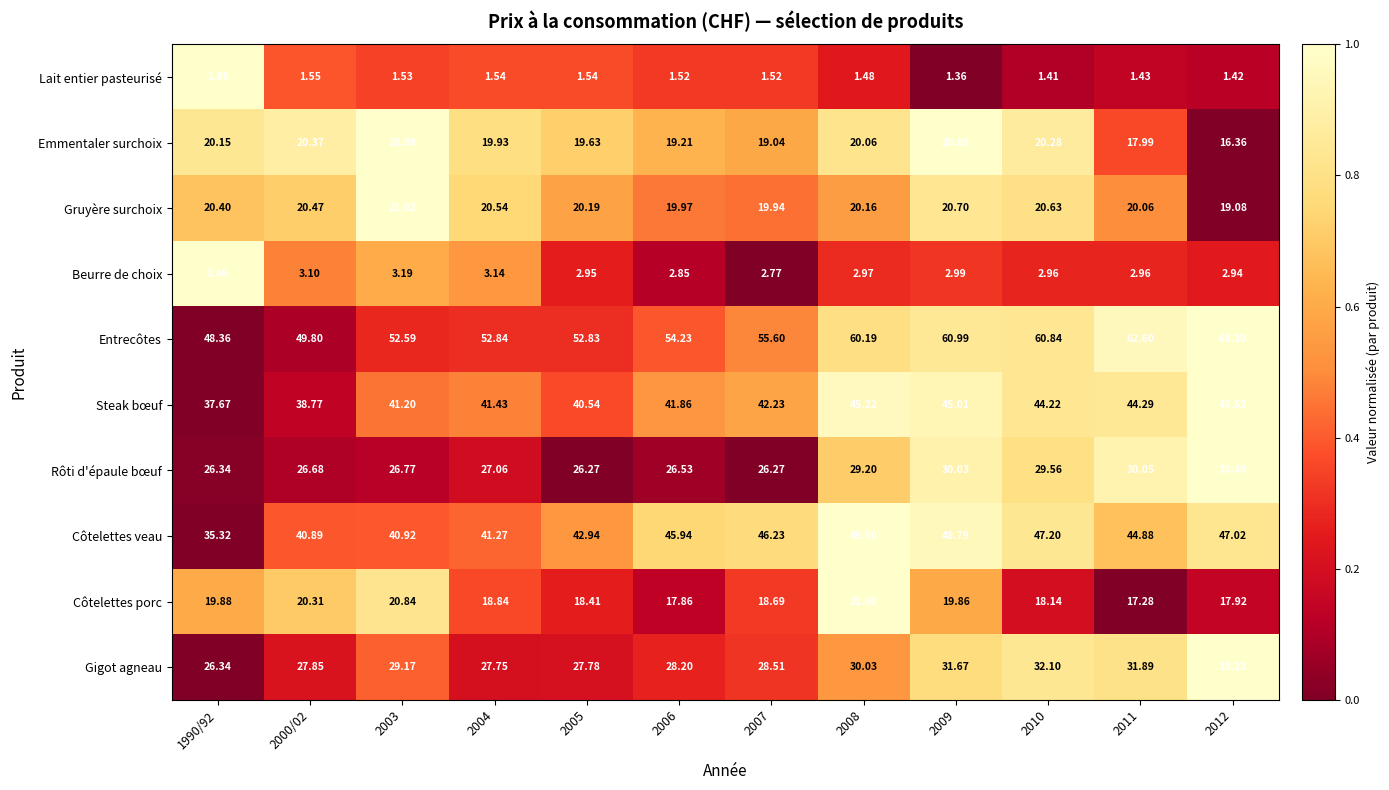

Between 2010 and 2012, which series saw the biggest shift?

Emmentaler surchoix